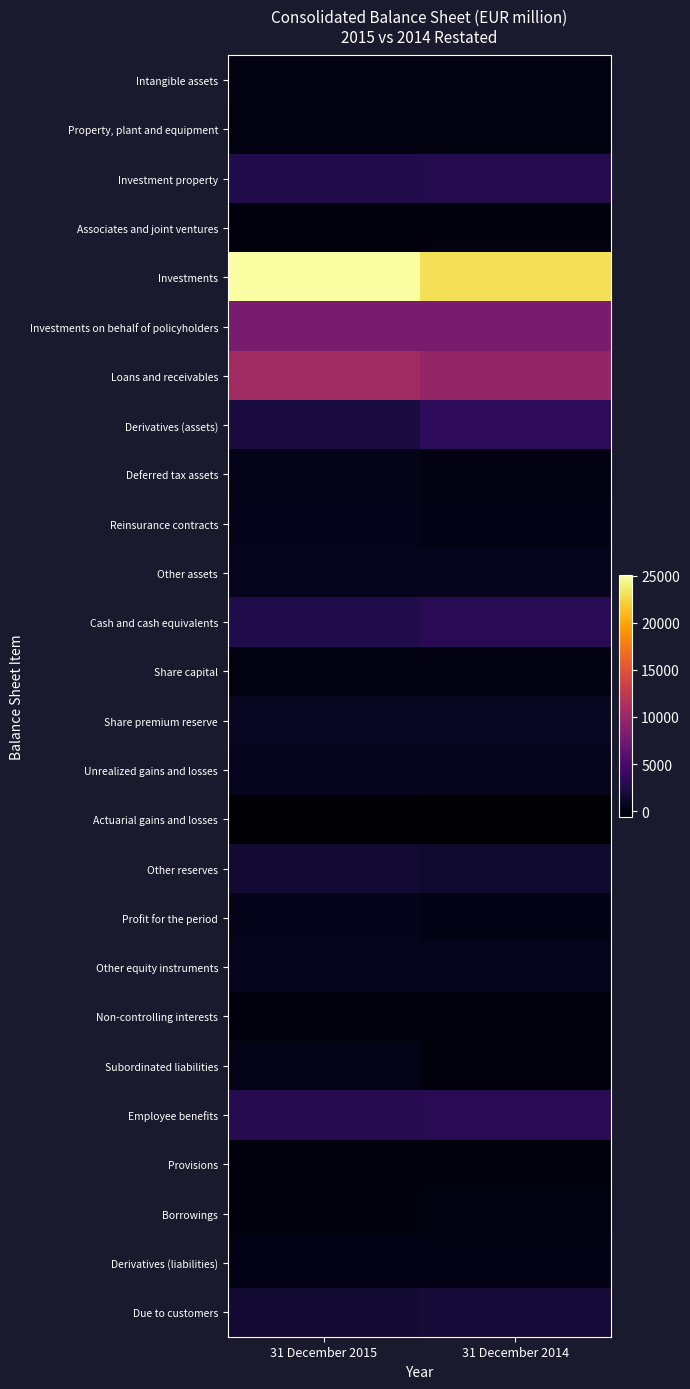

At how many categories does at least one series exceed 14454?

2